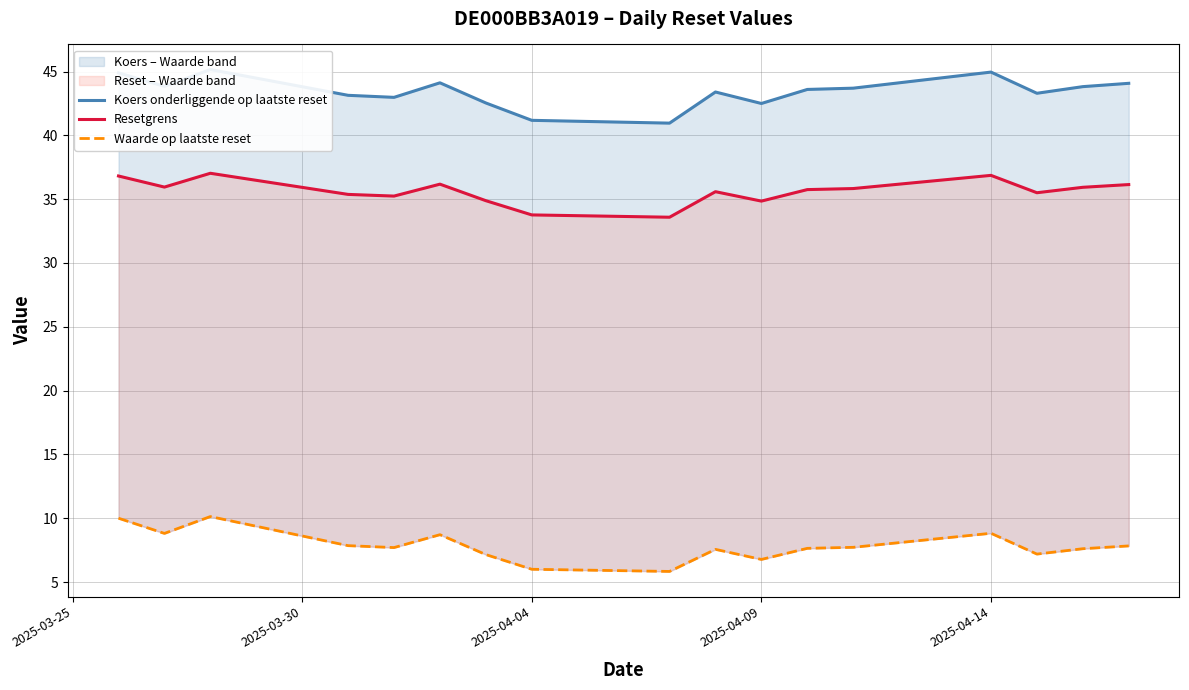

How many lines are shown in the chart?

3